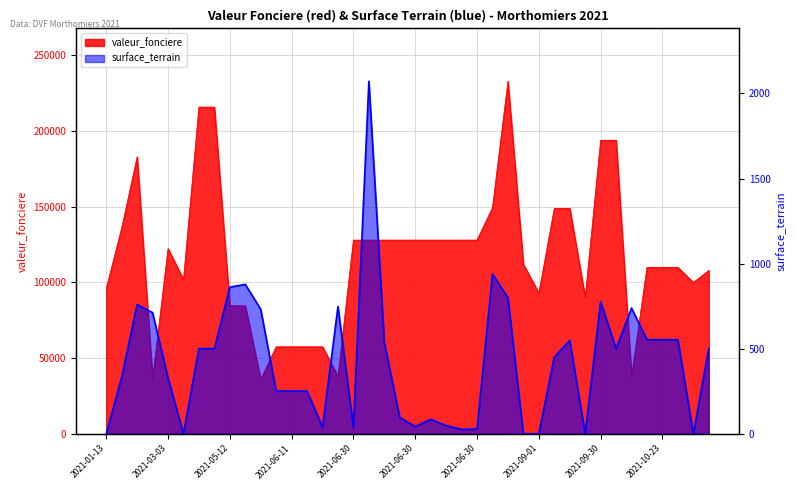

How many data points in surface_terrain are less than 500?

20